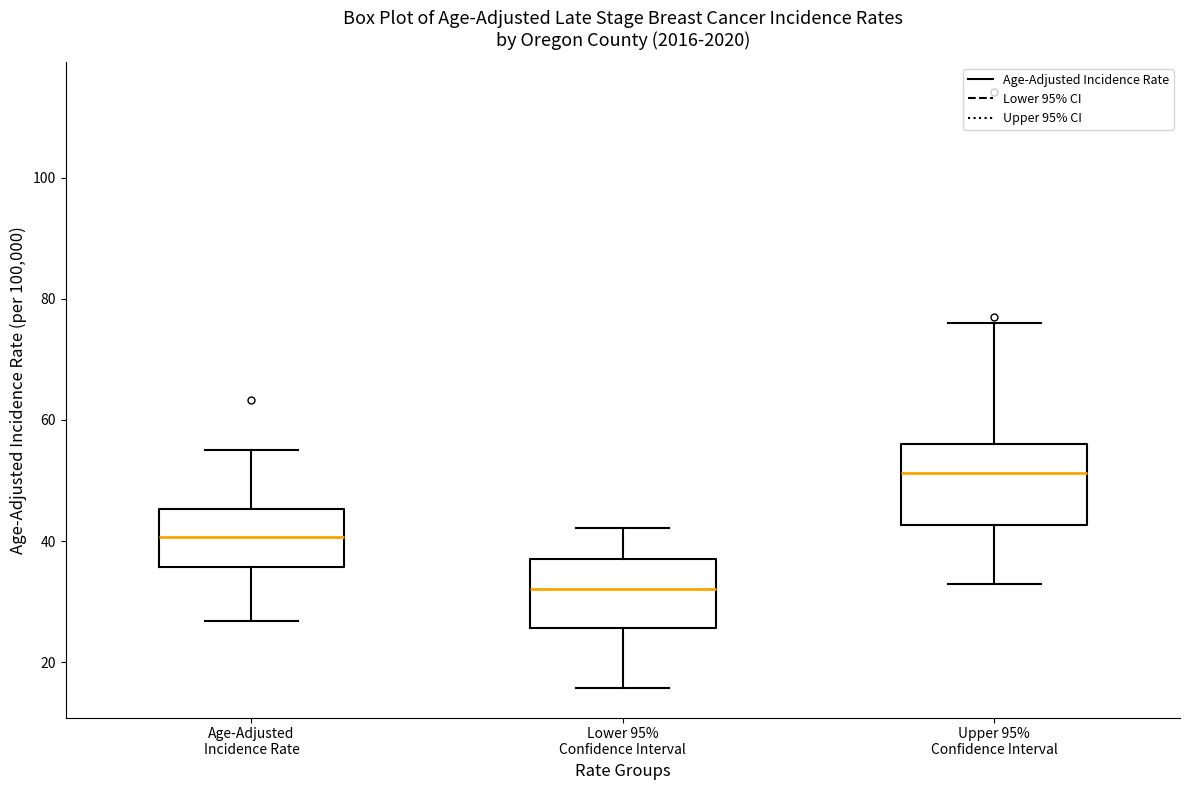

Which box's median line is the highest?

Upper 95% Confidence Interval